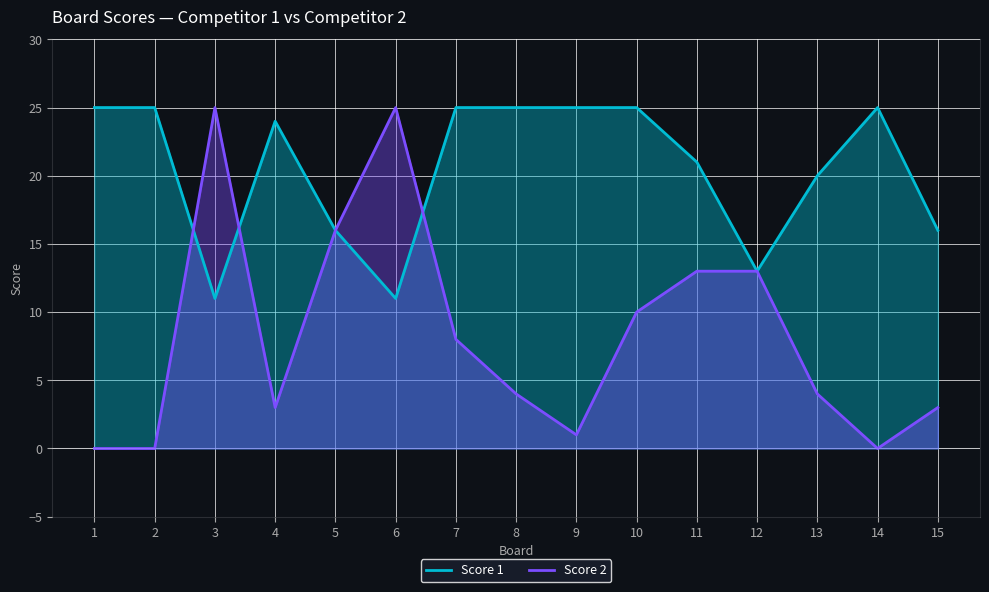

At which label is Score 1 closest to 18?

5